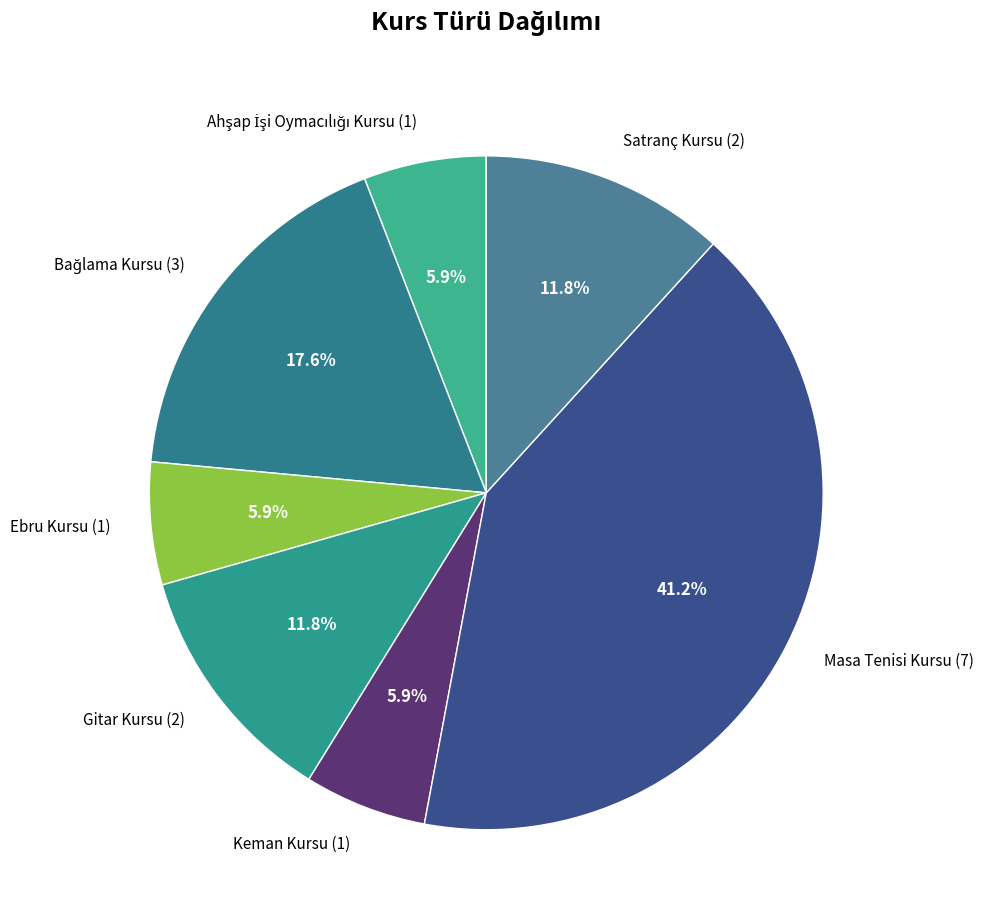

What is the total percentage of Ebru Kursu (1) and Masa Tenisi Kursu (7)?

47.1%